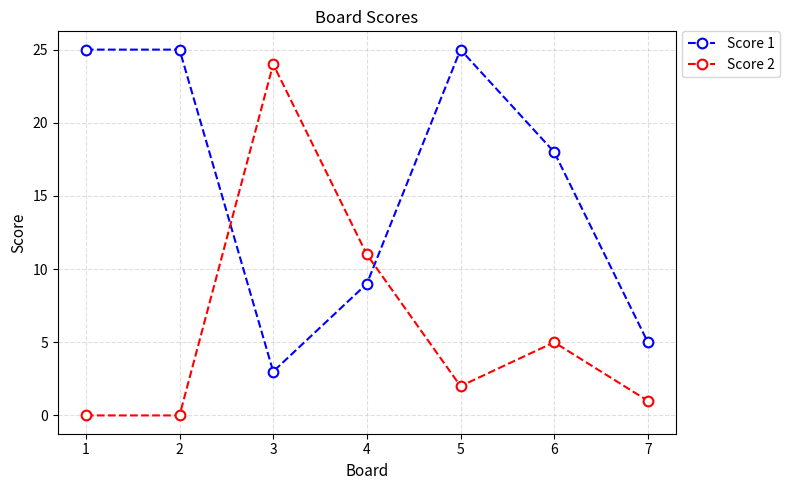

What is the sum of all Score 1 values?

110